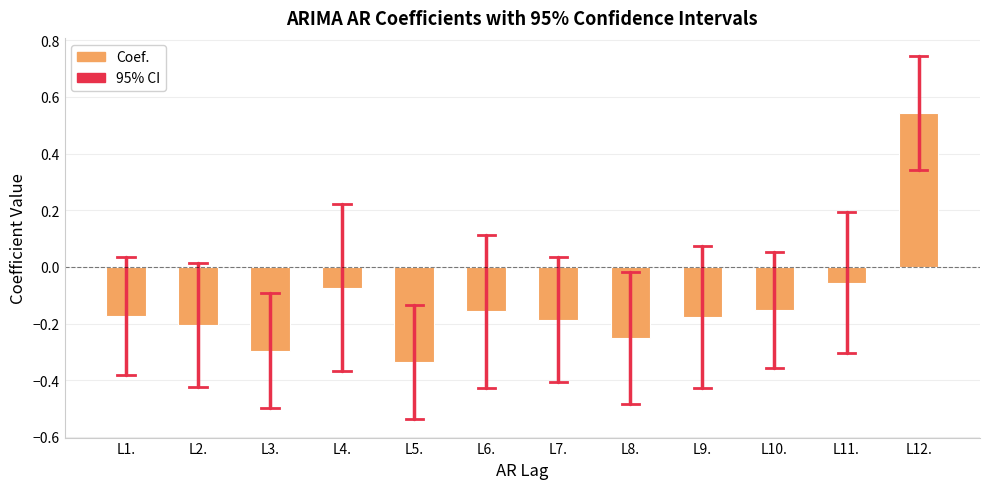

Where does the data first go above 0?

L12.